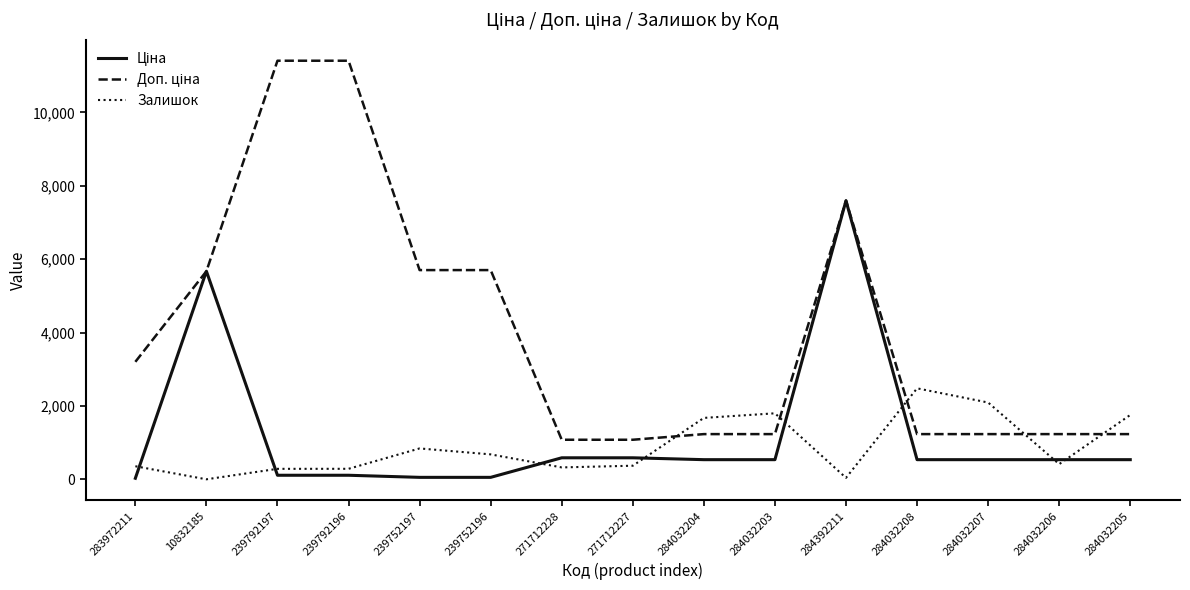

Does the chart have visible grid lines?

No